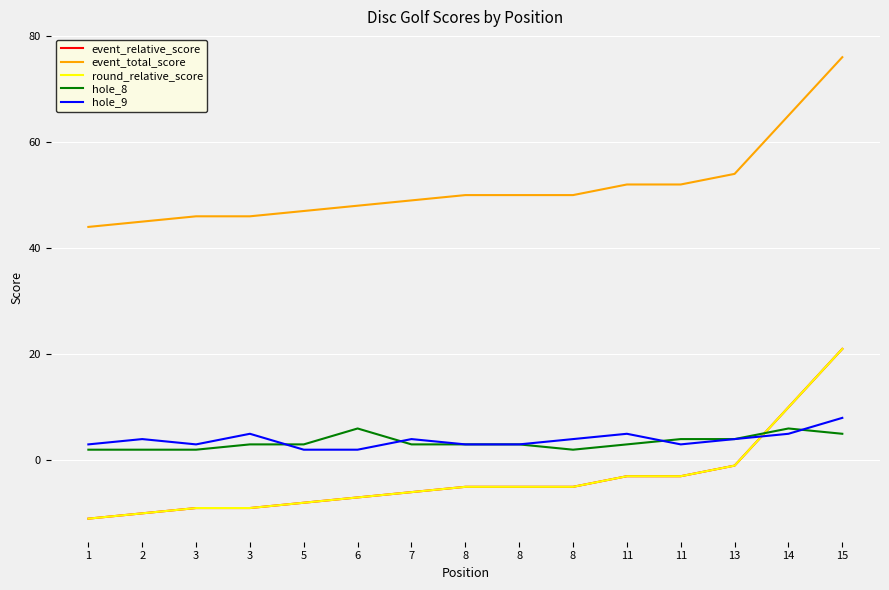

List the series in order of their peak value, lowest first.

hole_8, hole_9, event_relative_score, round_relative_score, event_total_score